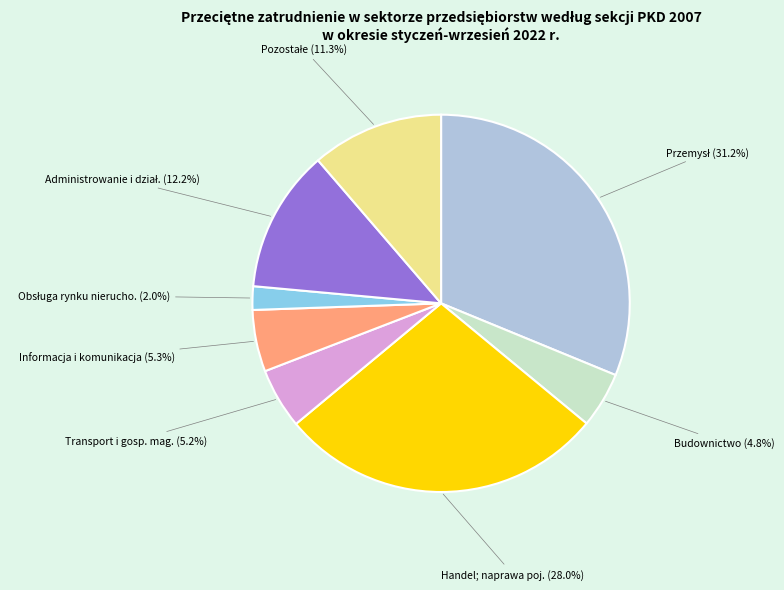

Is there a majority slice in this chart?

No